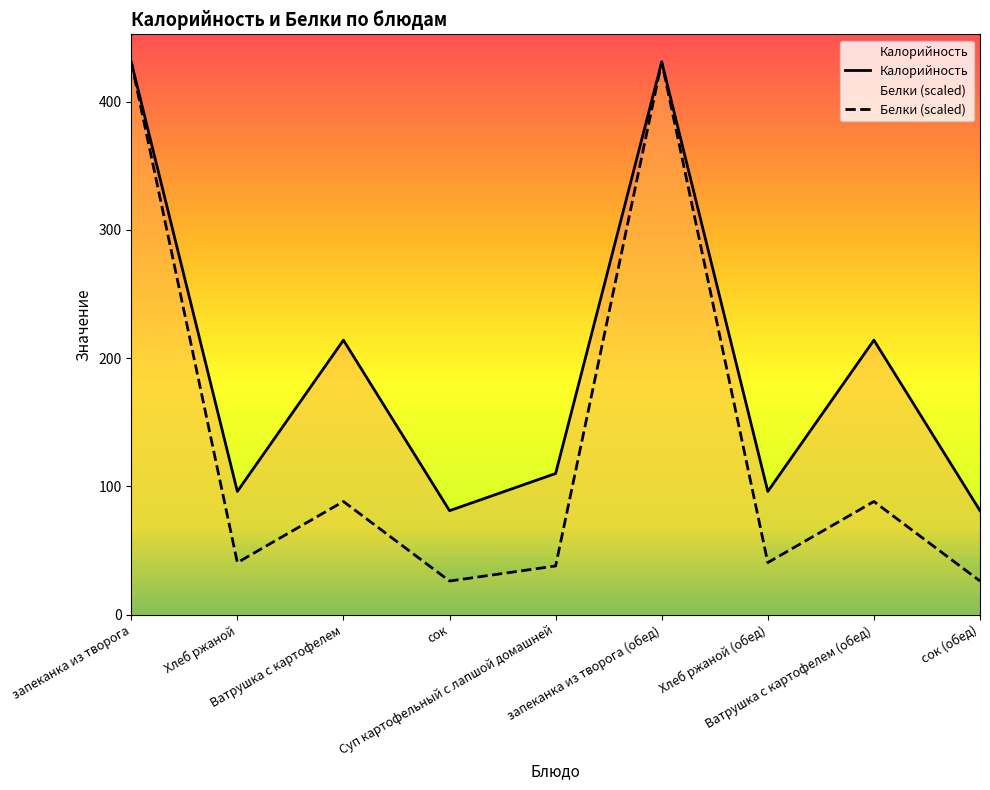

Which series has the largest range (max minus min)?

Белки (scaled)